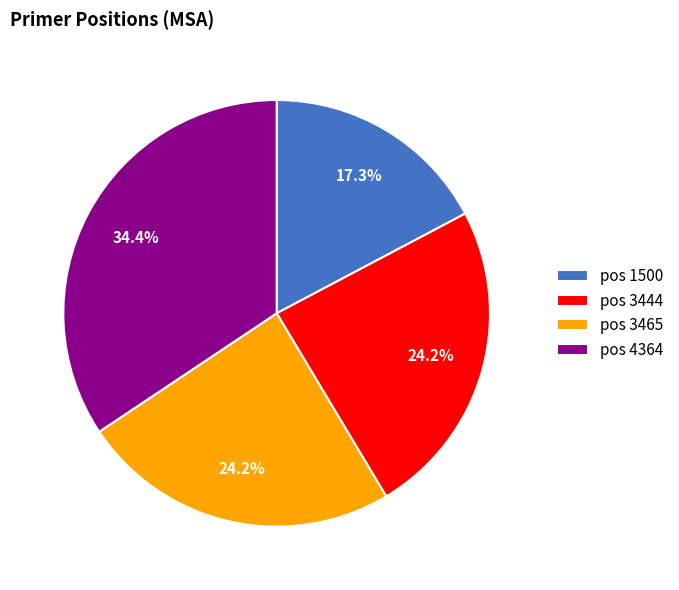

What is the smallest slice in the pie chart?

pos 1500